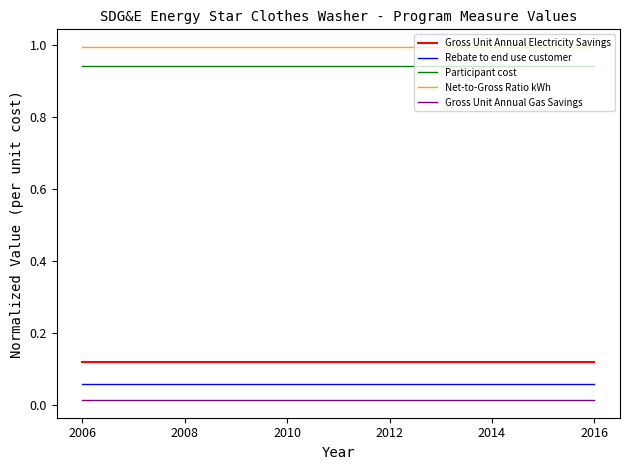

True or false: Participant cost and Net-to-Gross Ratio kWh intersect in this chart.

False